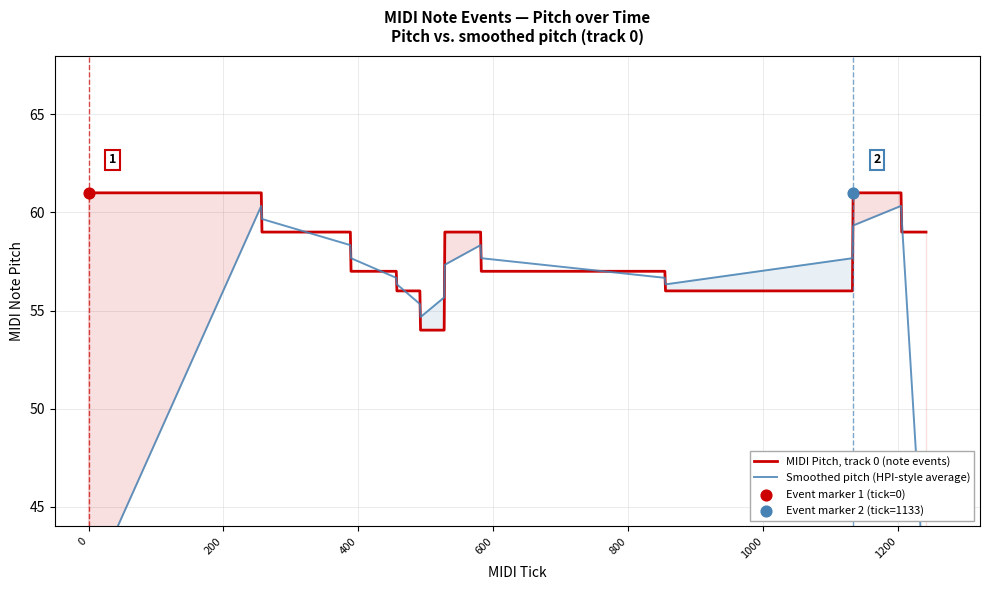

Which series has the widest spread of Y values?

Smoothed pitch (HPI-style average)